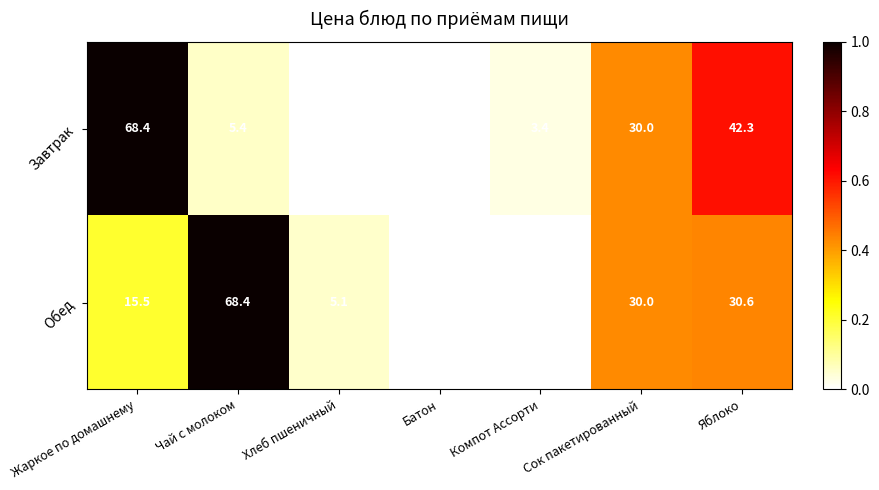

What is the greatest value displayed?

68.4